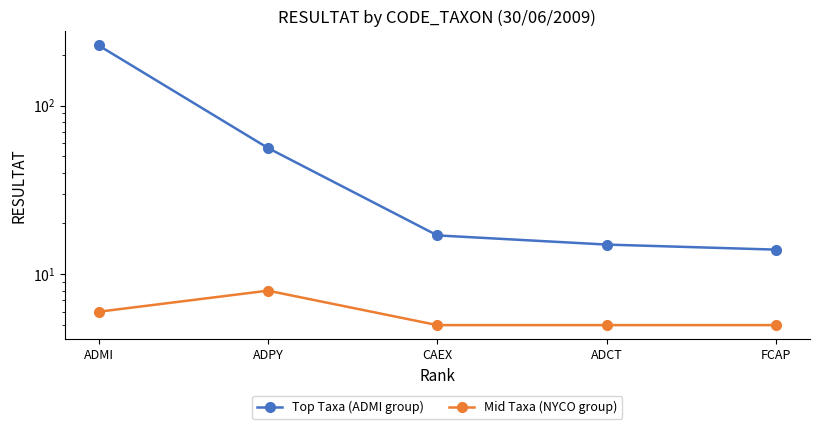

What is the total value across all series at ADPY?

64